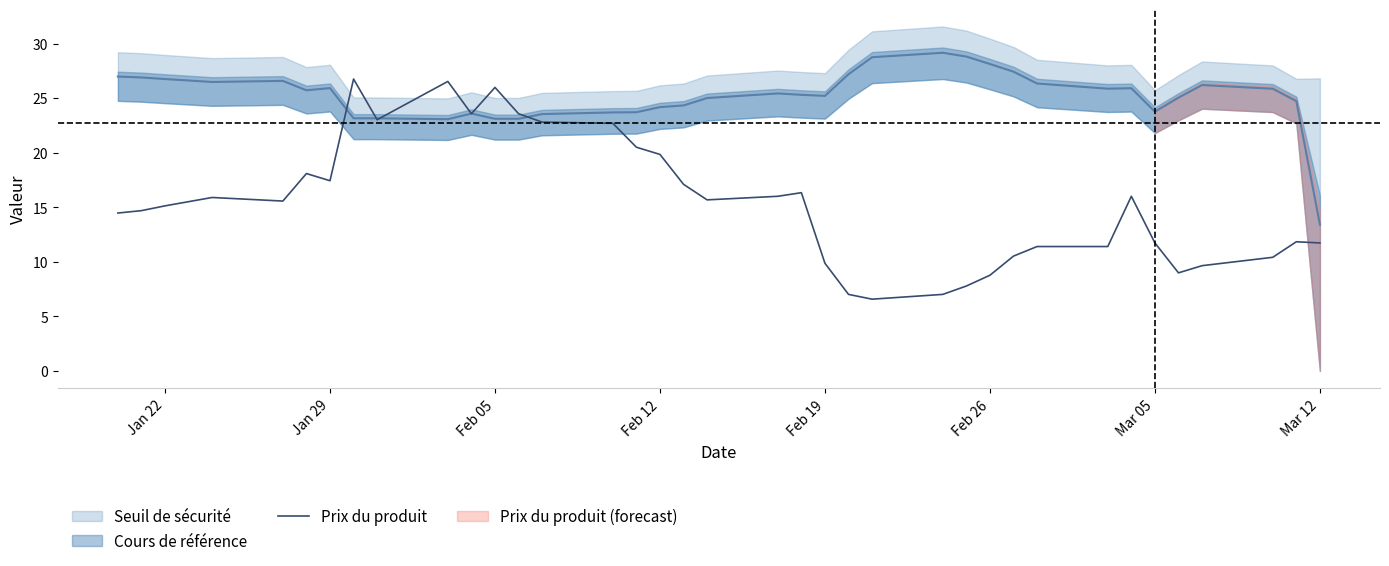

What is the maximum value for Prix du produit?

26.8